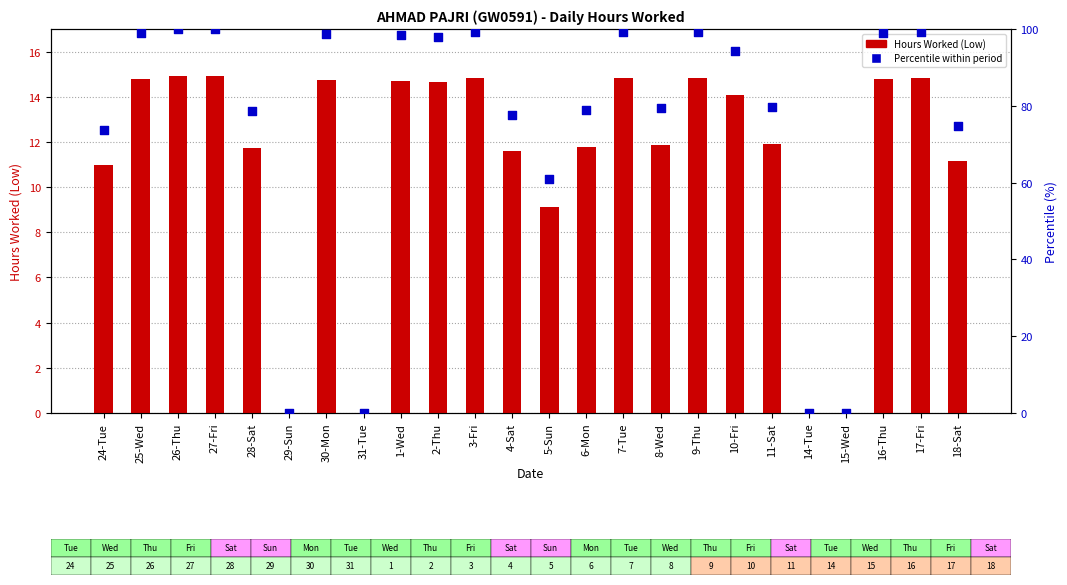

Which series has the largest total across all categories?

Percentile (within period)